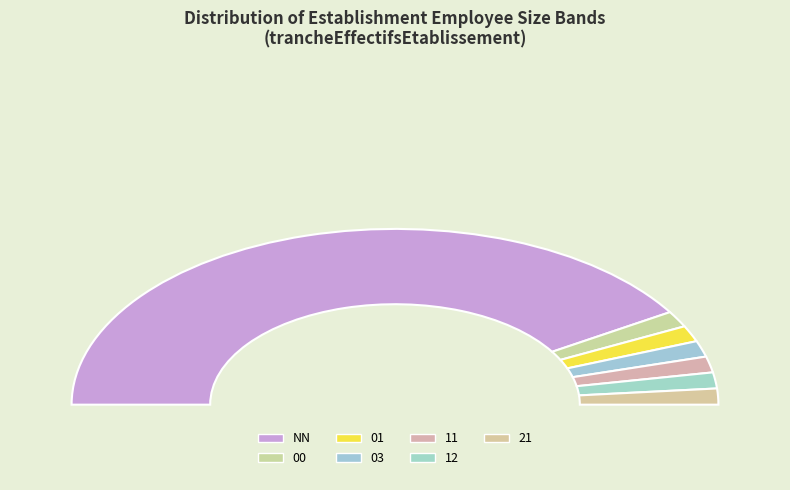

Do 03 and 00 together represent more than half of the pie?

No